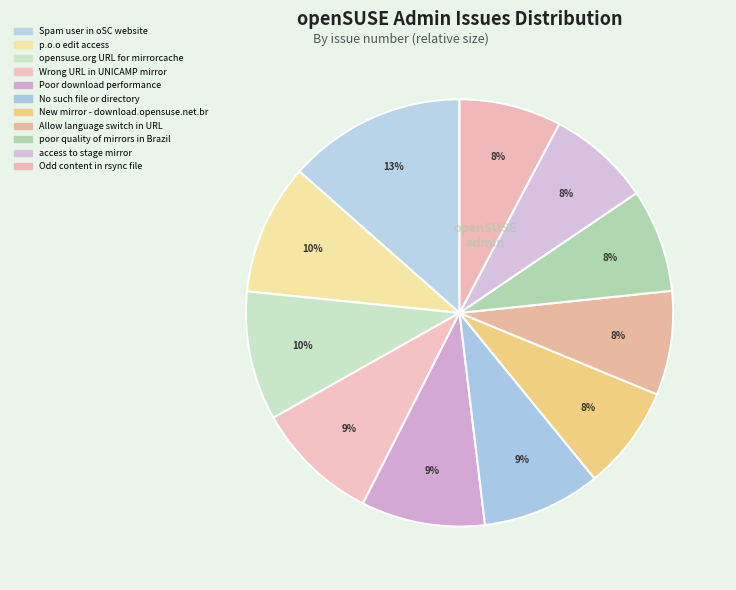

How much of the chart is everything except p.o.o edit access?

90.1%